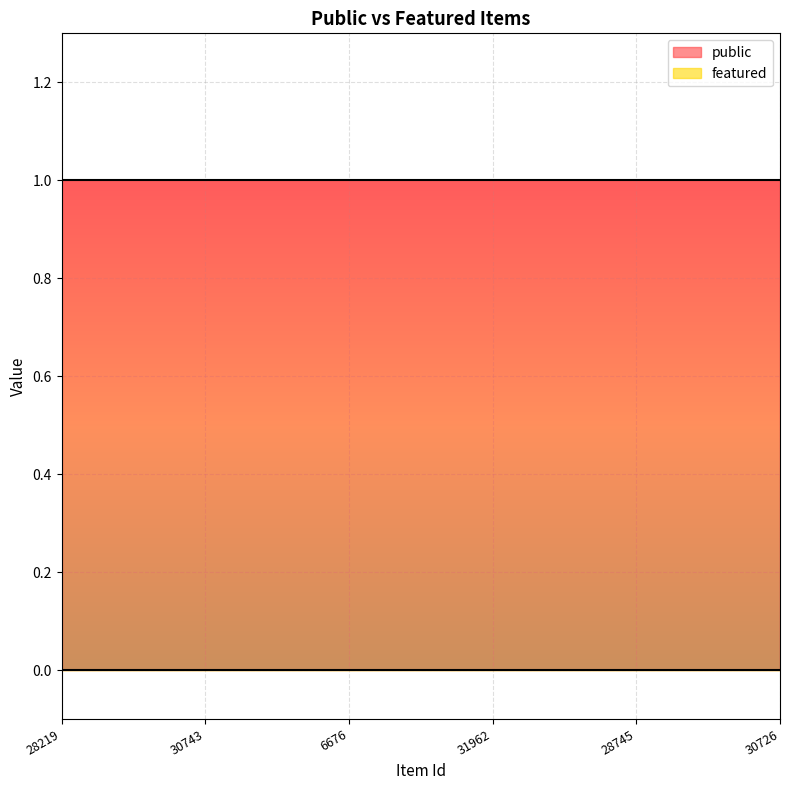

Reading left to right, list all the values displayed in this chart.

public: 1	1	1	1	1	1
featured: 0	0	0	0	0	0